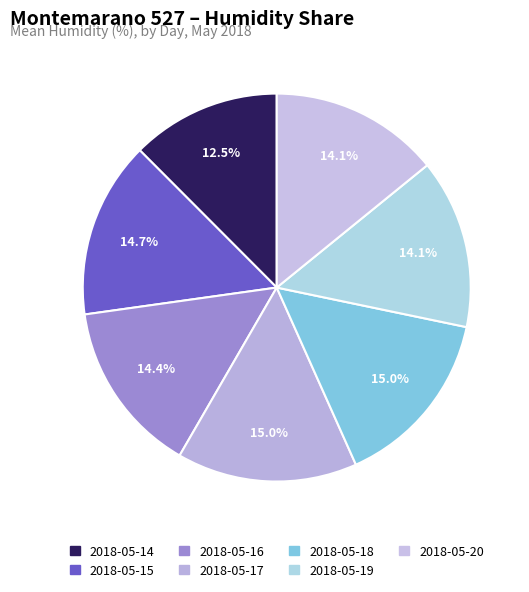

Which category has the biggest portion of the pie?

2018-05-17